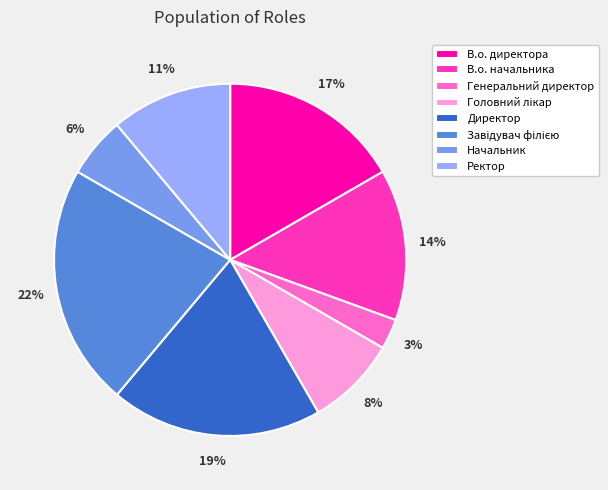

Is there any slice that represents more than half of the pie?

No